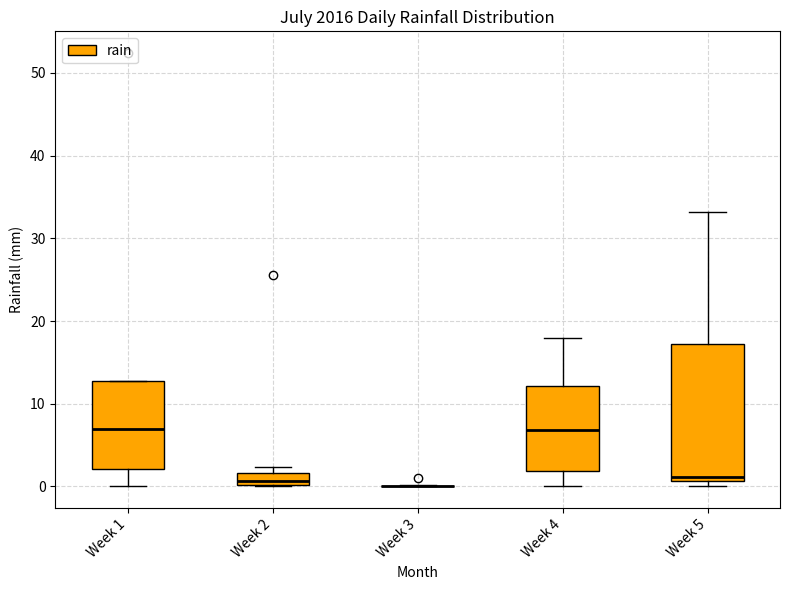

Where does the upper whisker of the box for Week 4 end on the y-axis? The values are not printed on the chart, so give them approximately, as read against the axis.

18